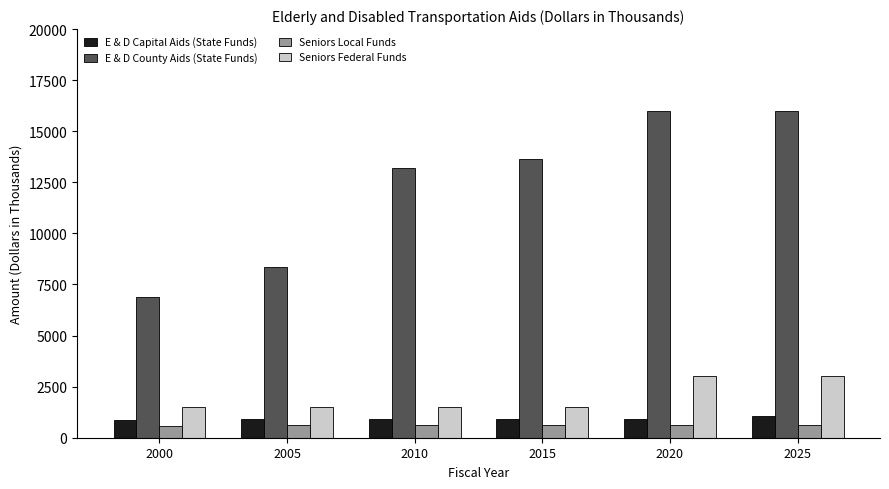

How many distinct data groups are displayed?

4